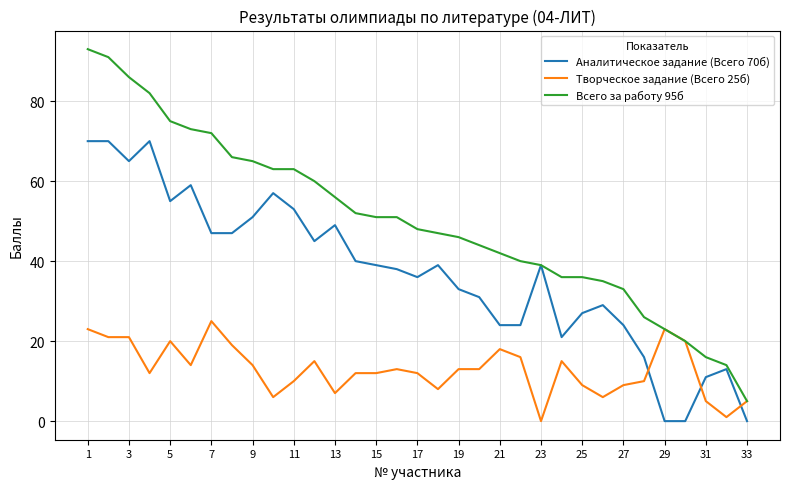

What is the difference between the maximum and minimum values in the Всего за работу 95б series?

88